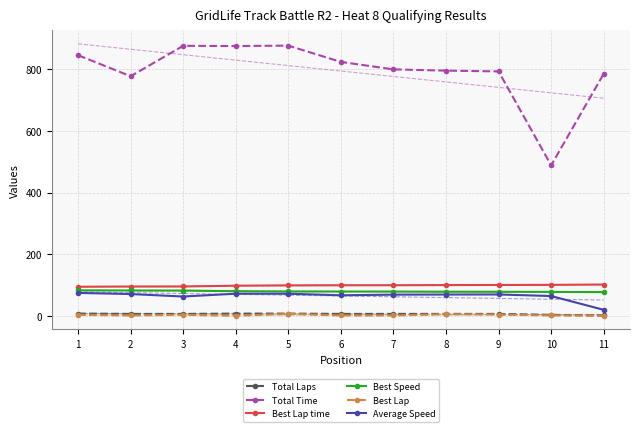

Which series has the largest total across all categories?

Total Time